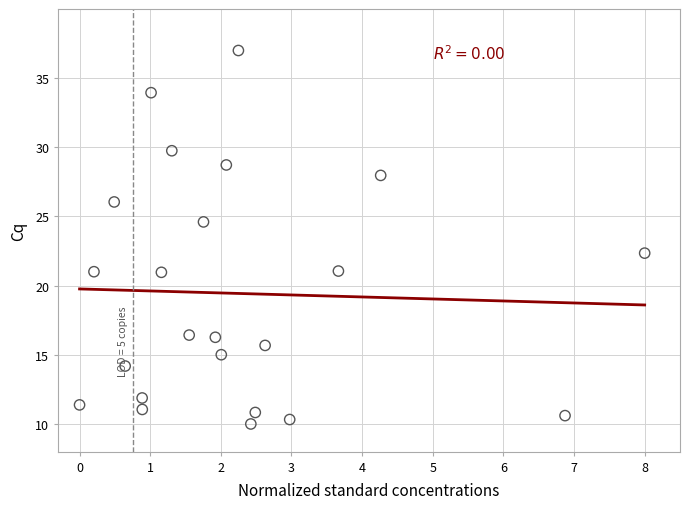

What is the range of X values (max minus min)?

8.0